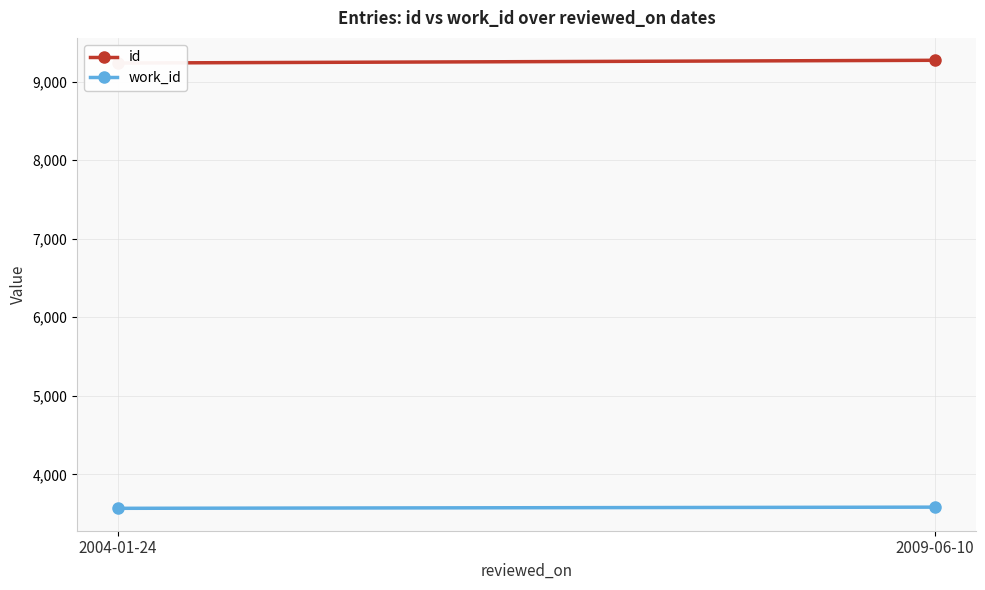

Is it true that work_id equals 3583 at 2009-06-10?

True